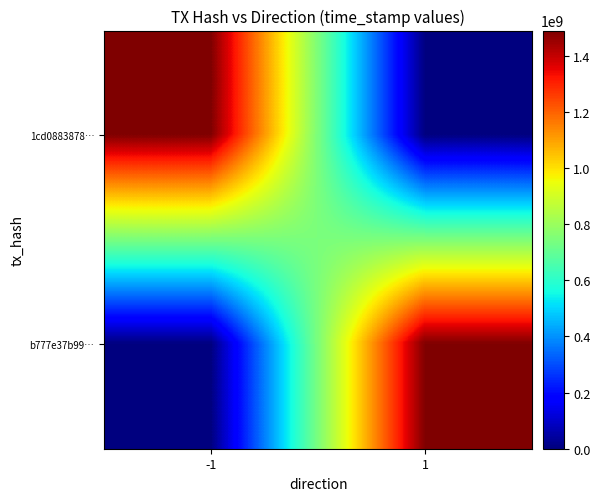

At which category is the sum across all series the highest?

-1